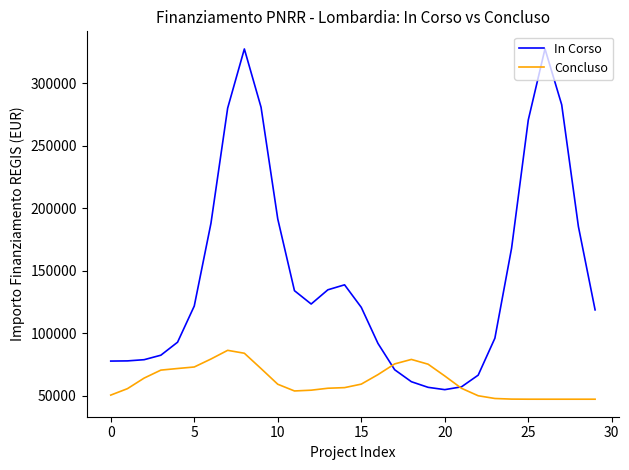

How many values in the In Corso series exceed 121879?

15